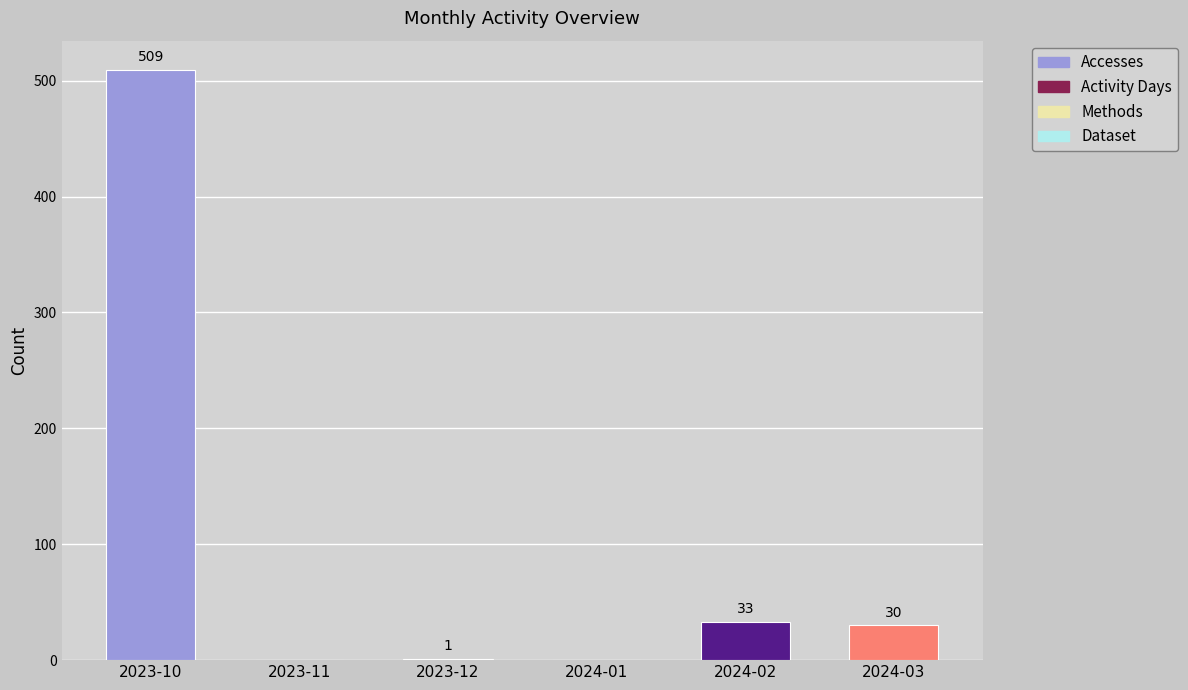

What value does the data have at 2024-03, to the nearest 50?

50